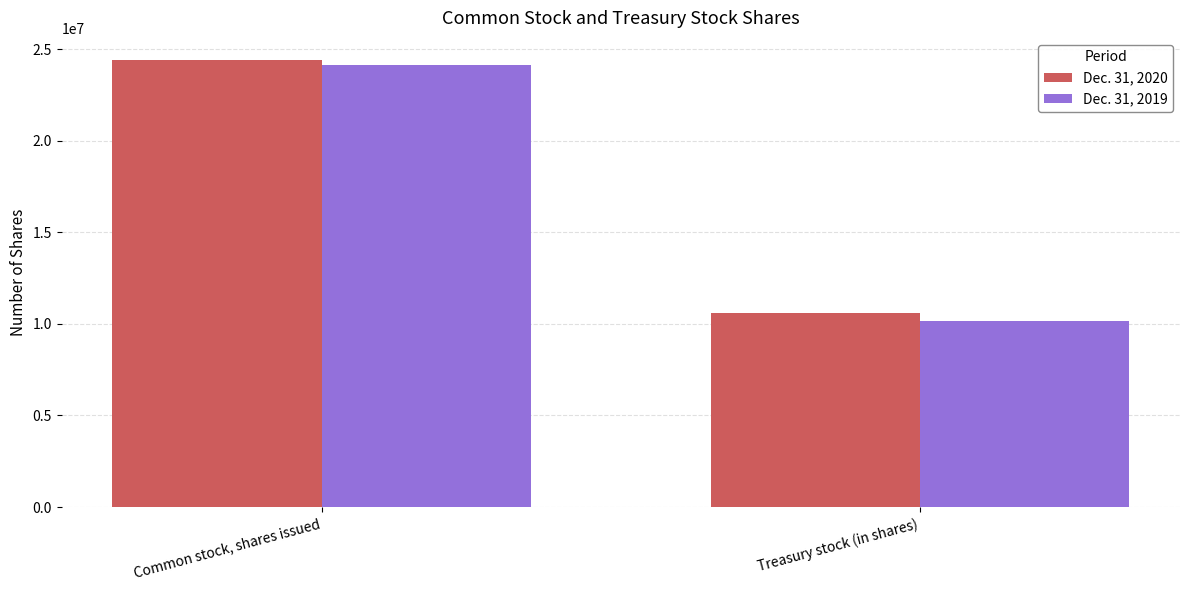

List the series in order of their peak value, highest first.

Dec. 31, 2020, Dec. 31, 2019